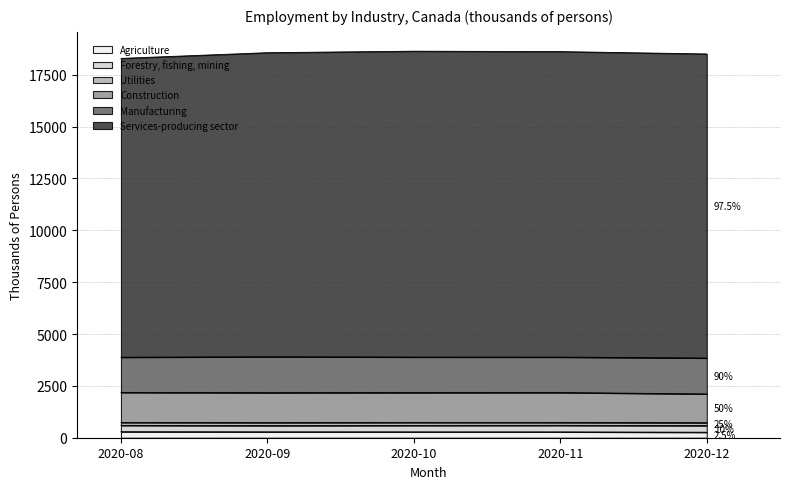

Where is the first local maximum for Services-producing sector?

2020-10